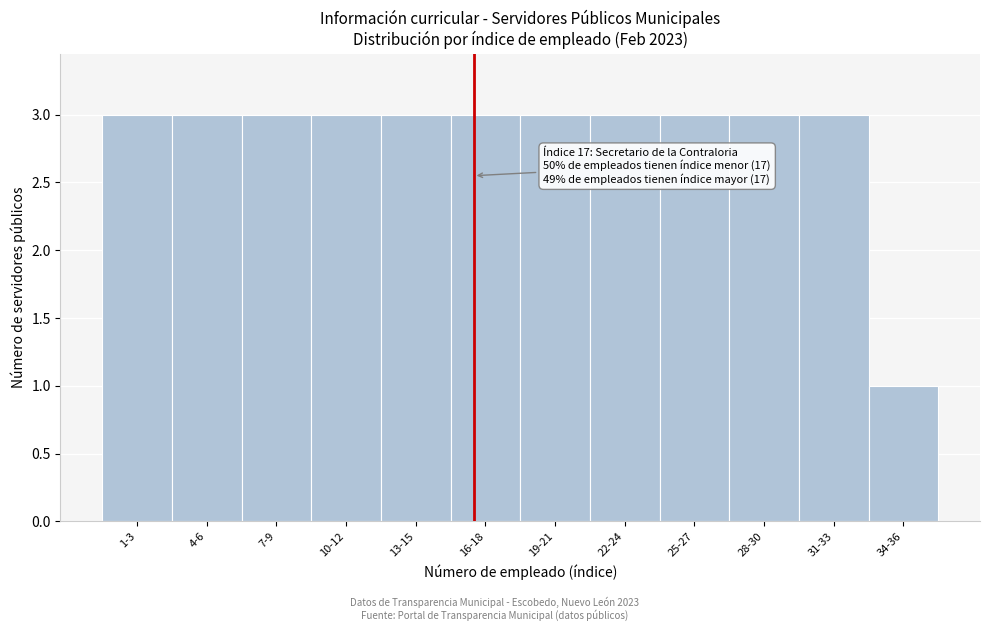

Reading left to right, extract all data points from this chart.

1-3=3	4-6=3	7-9=3	10-12=3	13-15=3	16-18=3	19-21=3	22-24=3	25-27=3	28-30=3	31-33=3	34-36=1